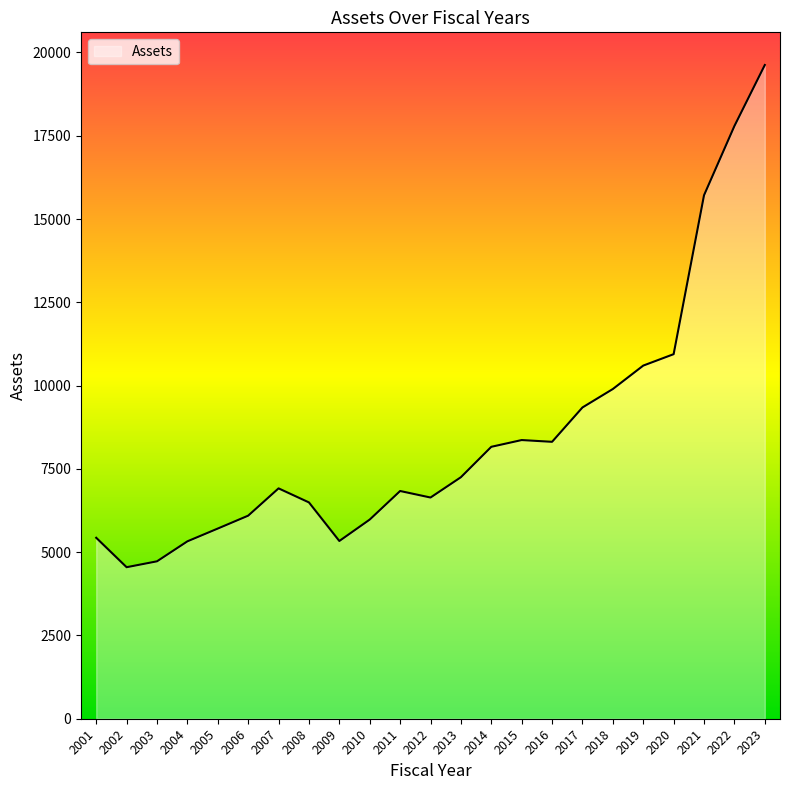

Is it true that the value at 2017 is 4264.5?

False